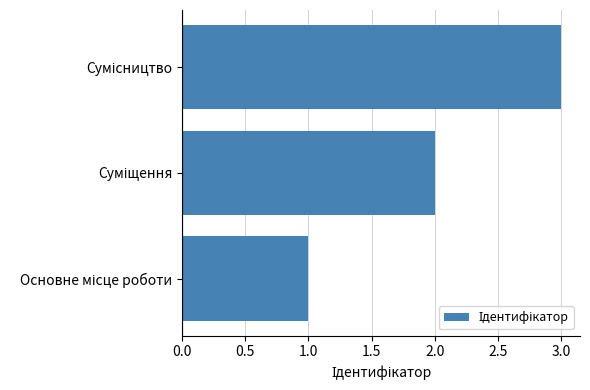

What is the greatest value displayed?

3